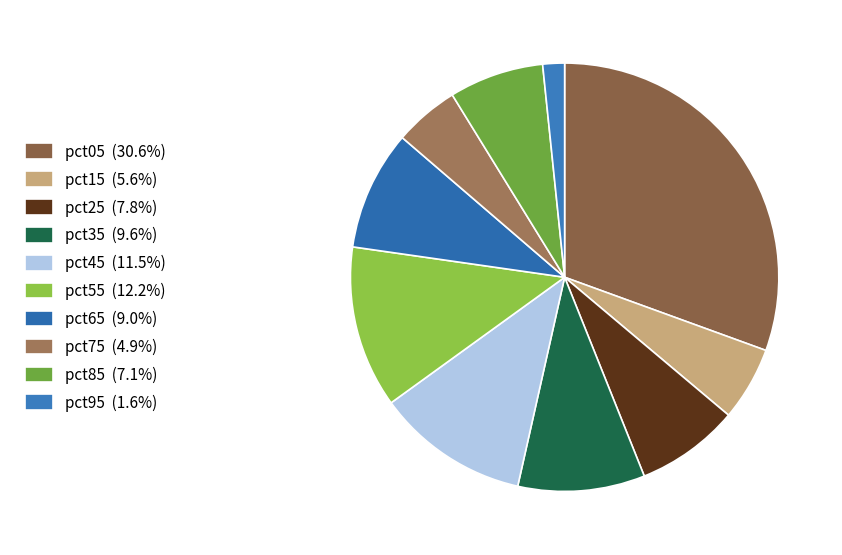

How many slices are in this pie chart?

10